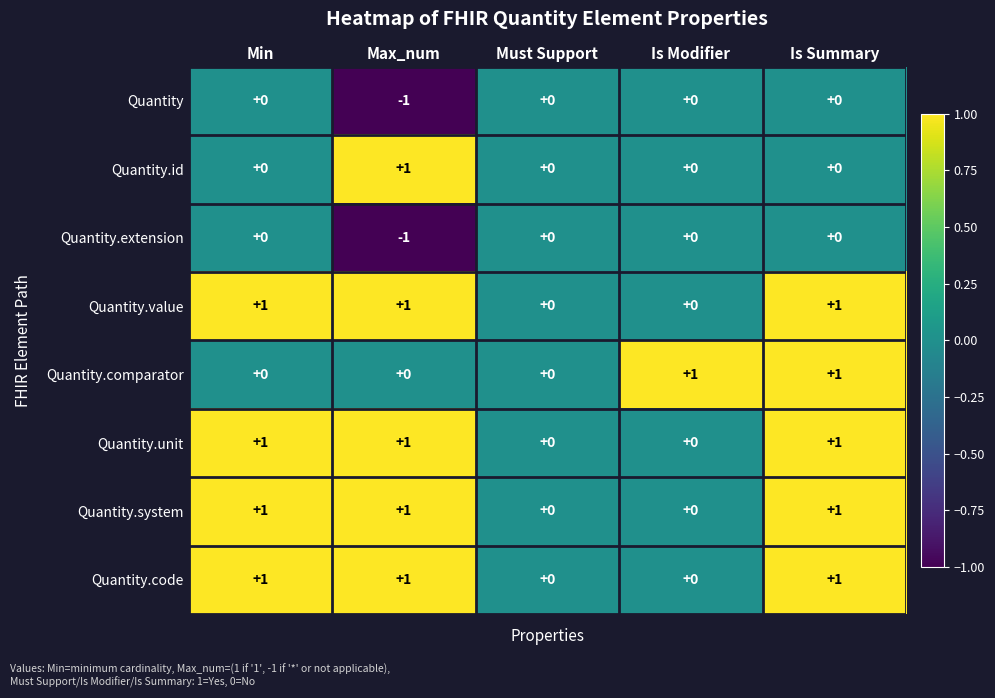

What is the sum of all Quantity.value values?

3